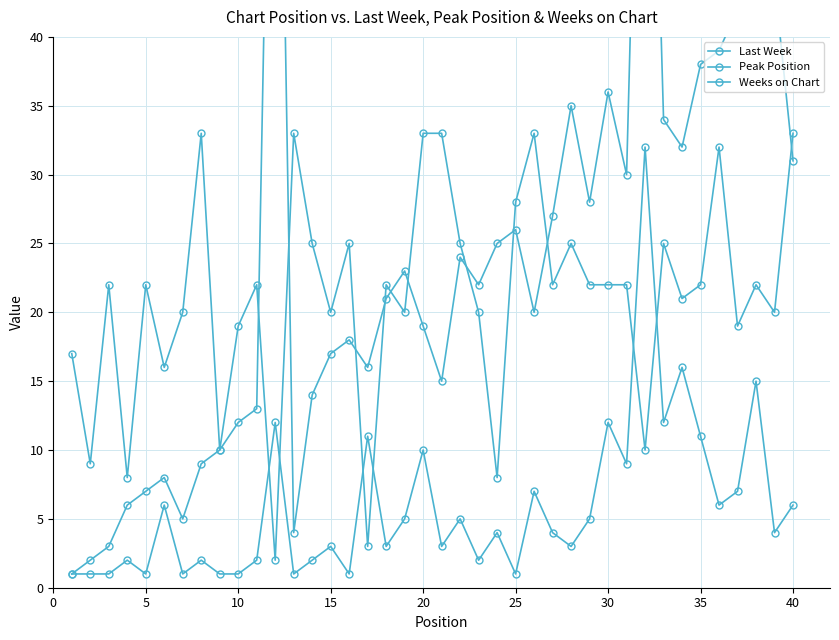

How many values in the Weeks on Chart series are below 22?

17